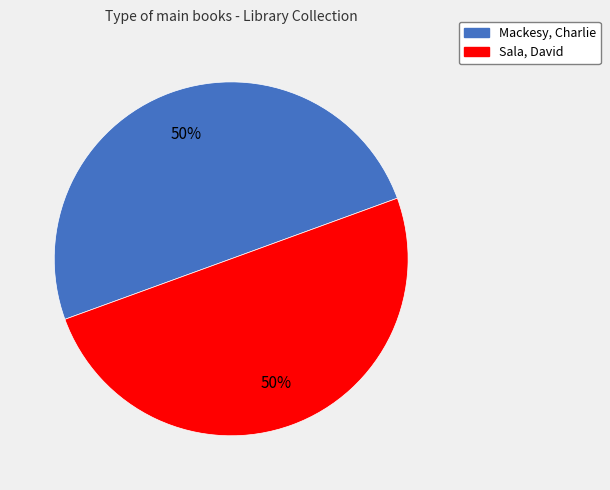

Combined, do Mackesy, Charlie and Sala, David account for over 50%?

Yes